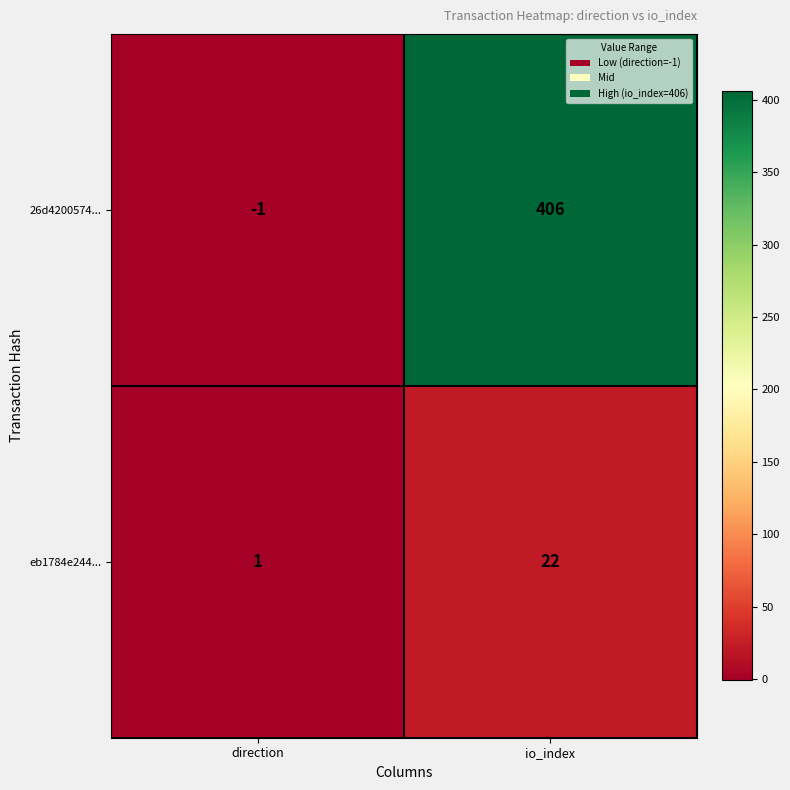

What is the difference between the maximum and minimum values in the eb1784e244... series?

21